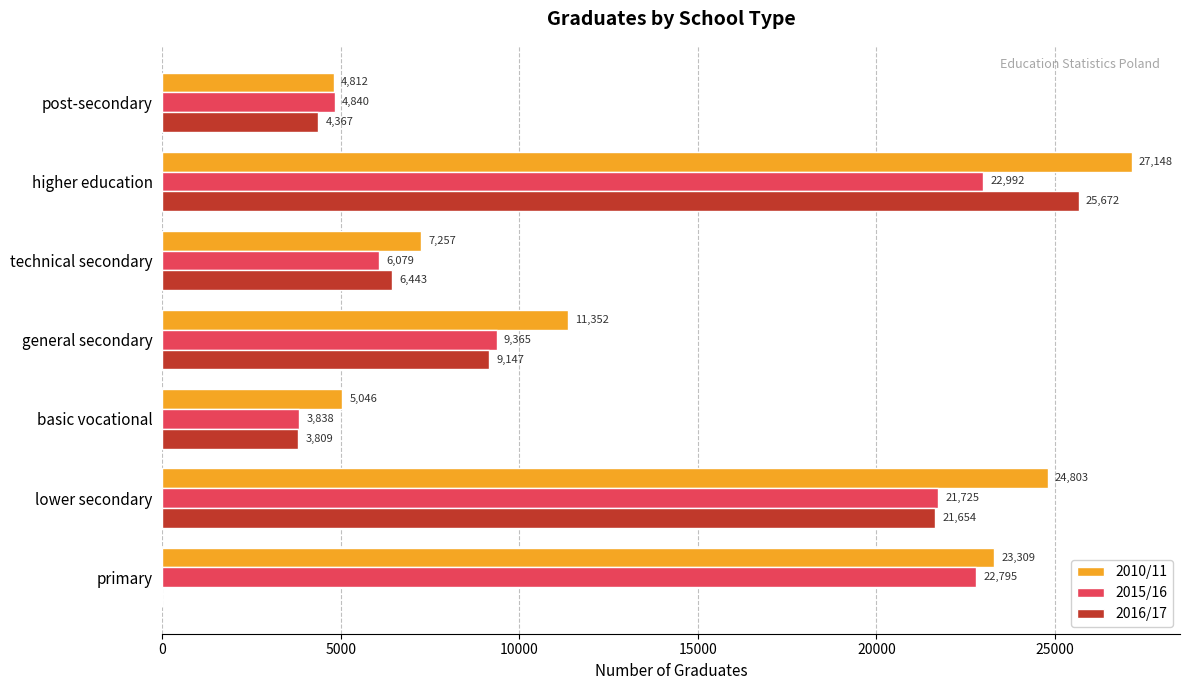

How many values in 2016/17 are above zero?

6